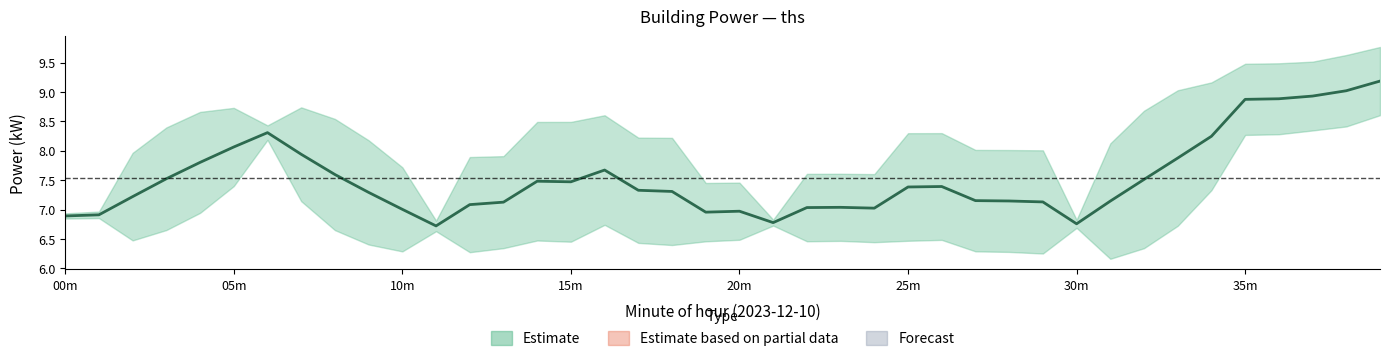

True or false: power_upper and power cross at least once.

False